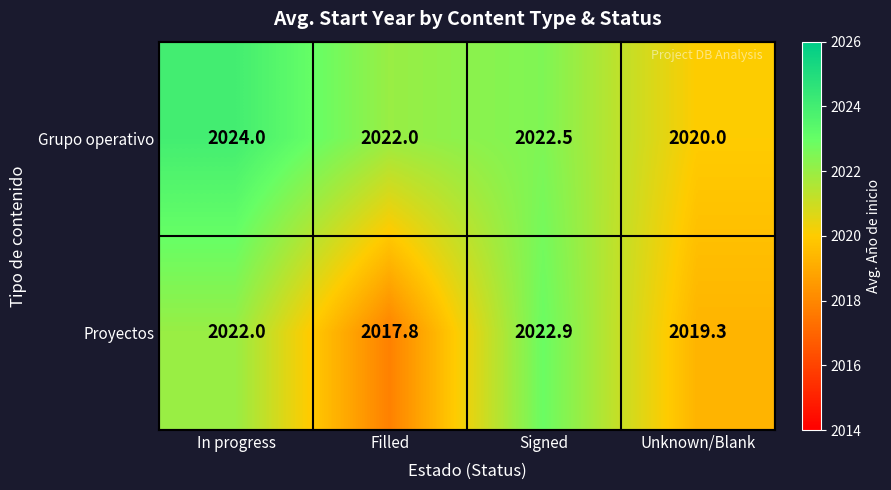

Which series has the largest total across all categories?

Grupo operativo